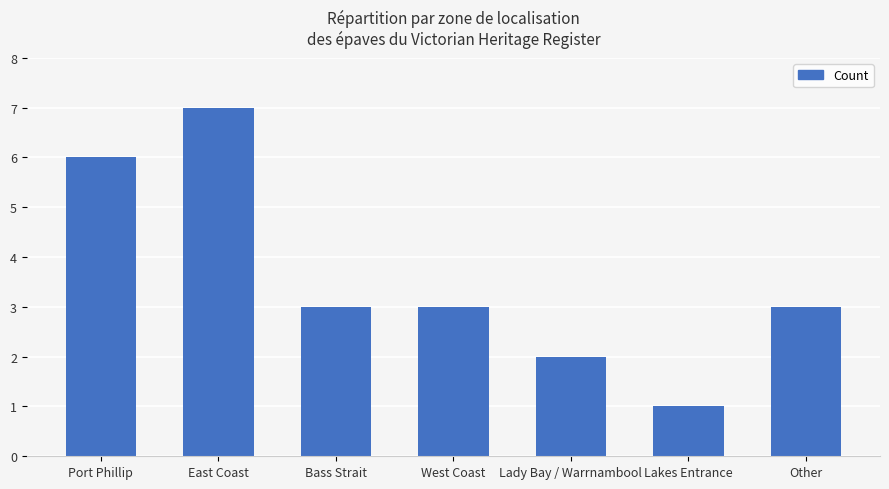

What is the difference between the maximum and minimum values?

6